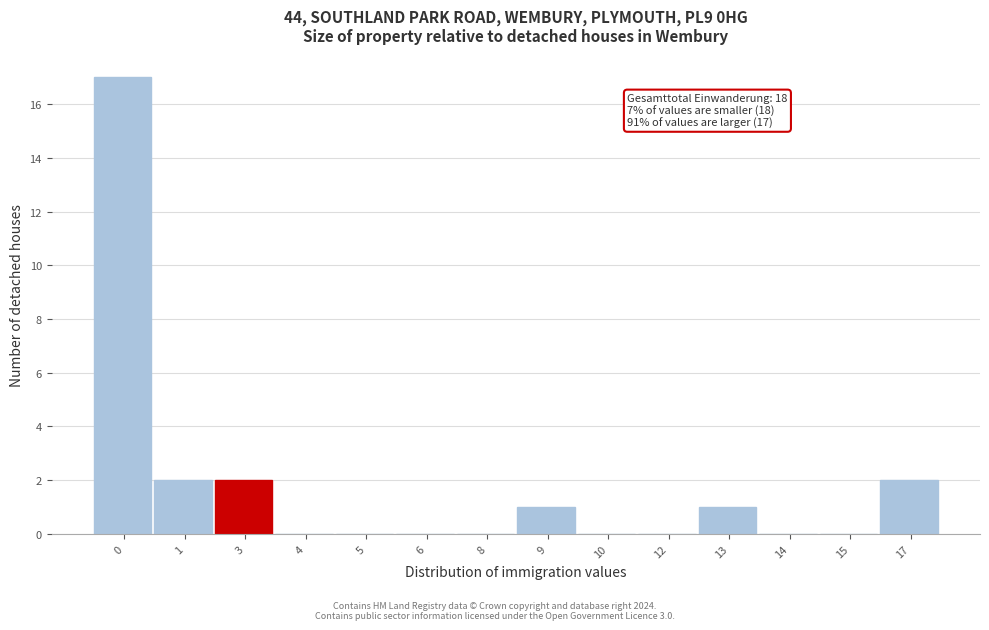

Reading right to left, what are all the values shown in this chart?

17=2	15=0	14=0	13=1	12=0	10=0	9=1	8=0	6=0	5=0	4=0	3=2	1=2	0=17